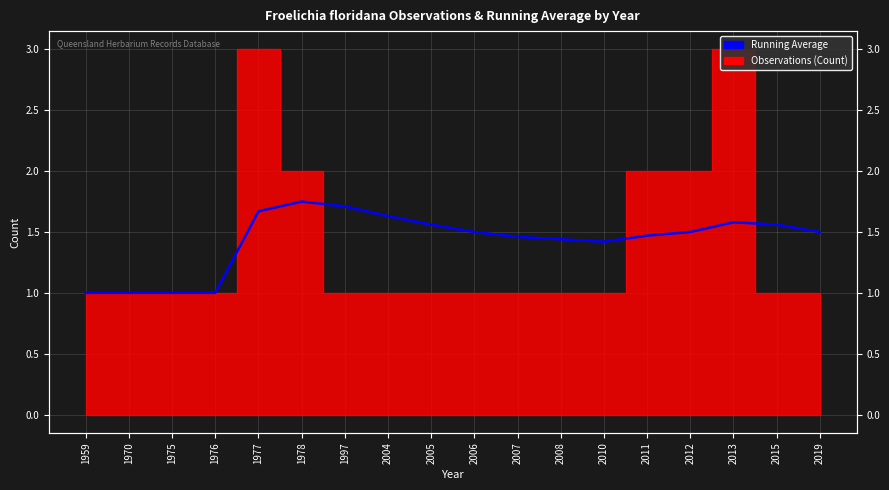

List the labels in order of value, smallest first.

1959, 1970, 1975, 1976, 2010, 2008, 2007, 2011, 2006, 2012, 2019, 2005, 2015, 2013, 2004, 1977, 1997, 1978